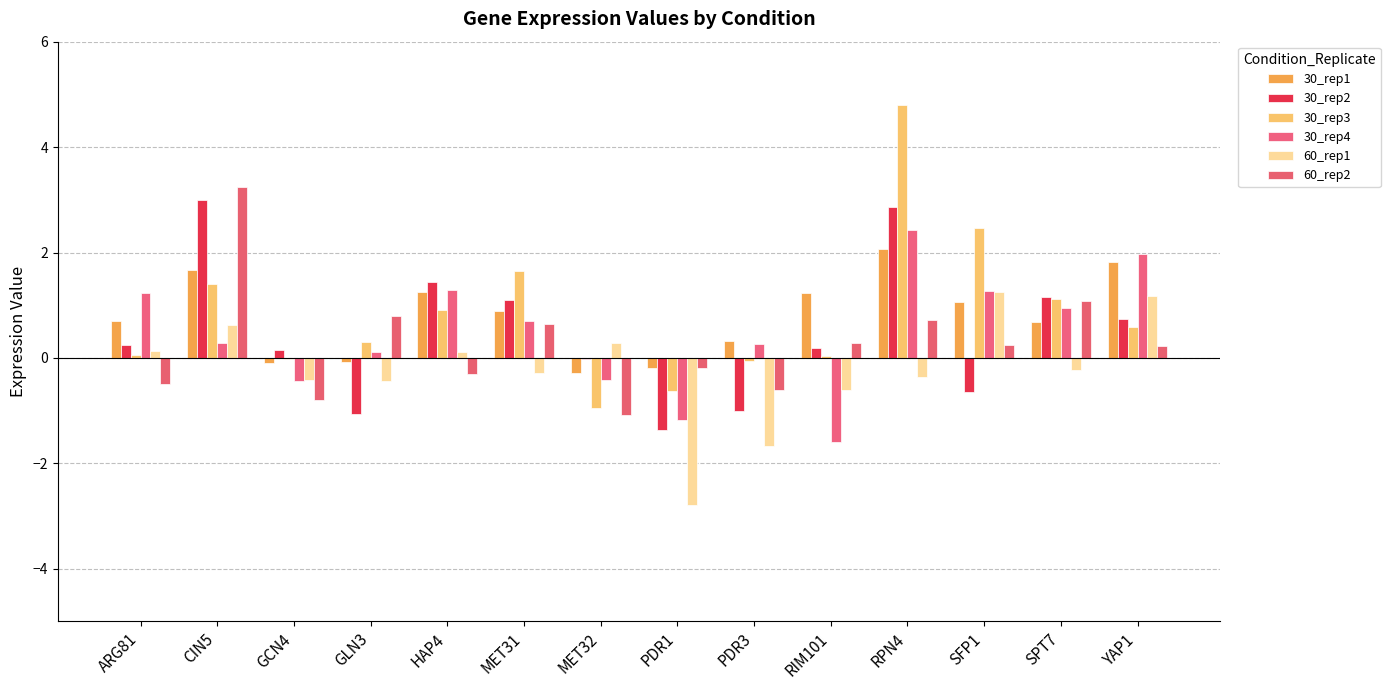

What is the smallest value displayed?

-2.8